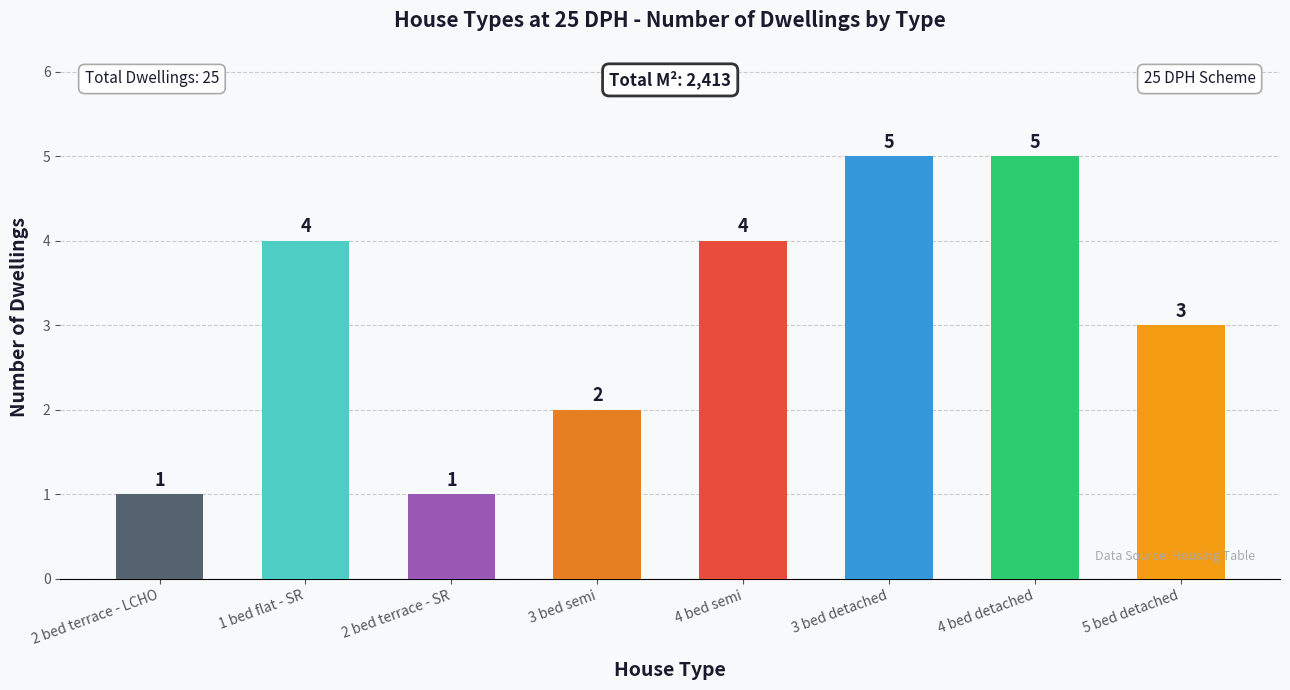

What is the maximum value shown in the chart?

5